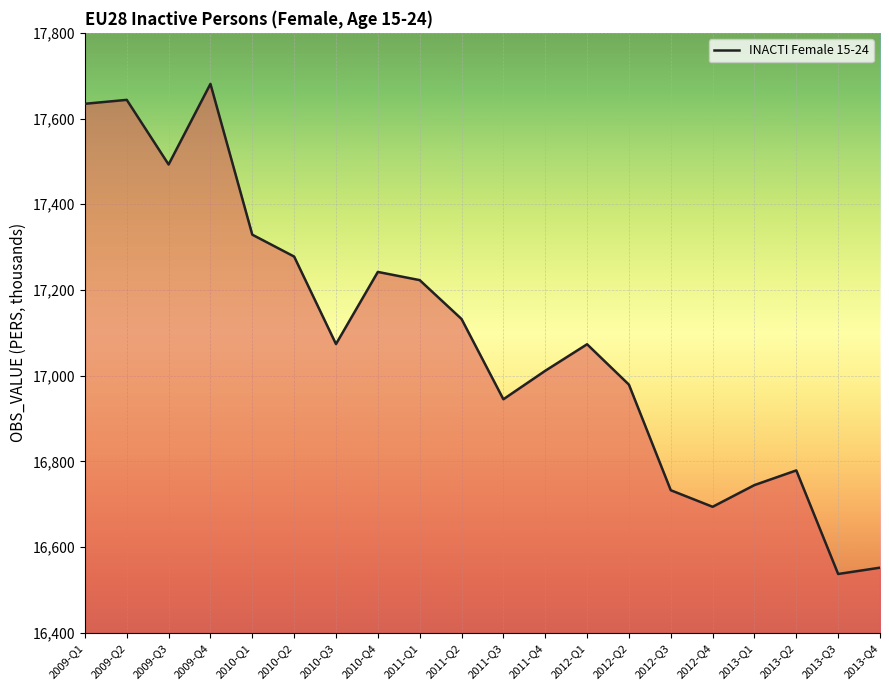

What is the change in value from 2011-Q3 to 2013-Q2?

-166.0